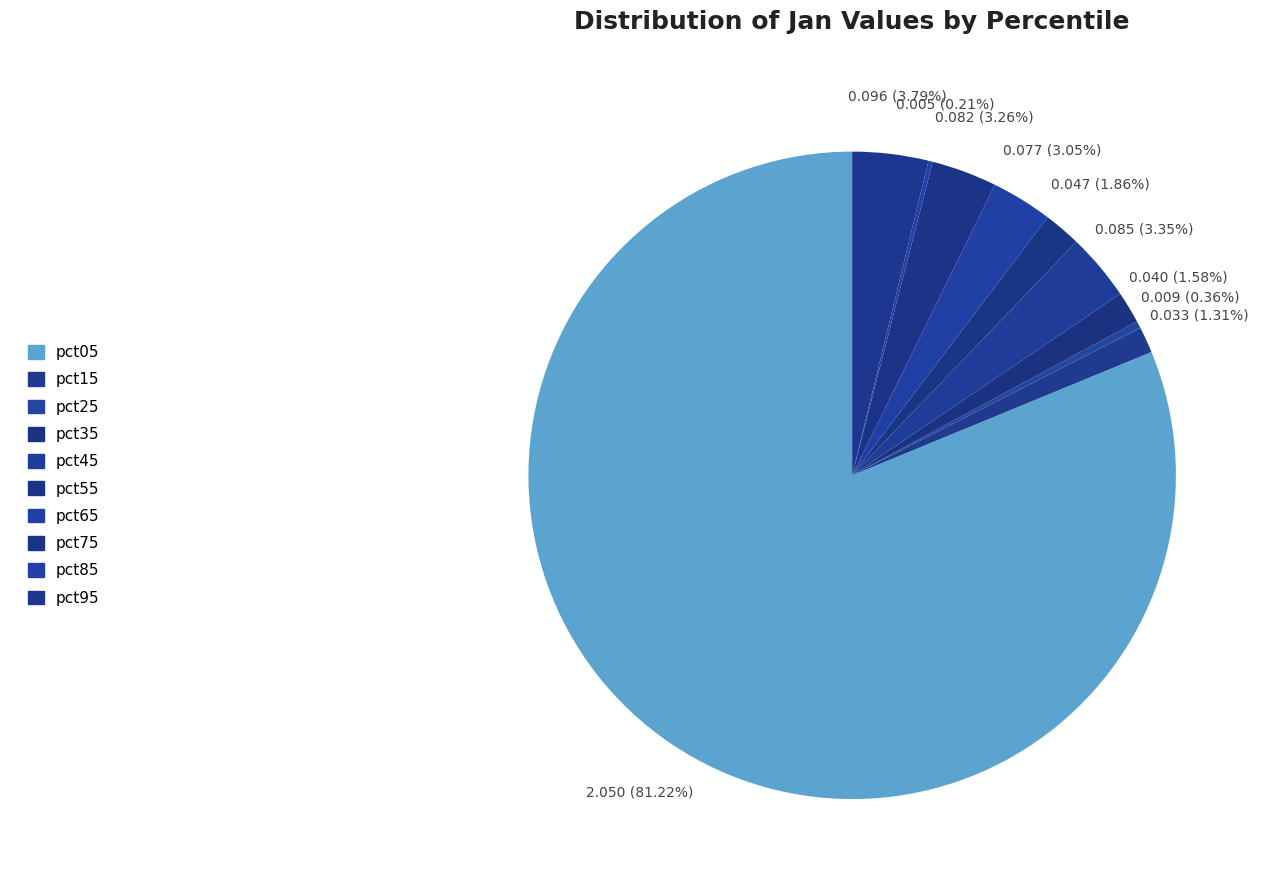

What is the total percentage of pct95 and pct85?

4.0%